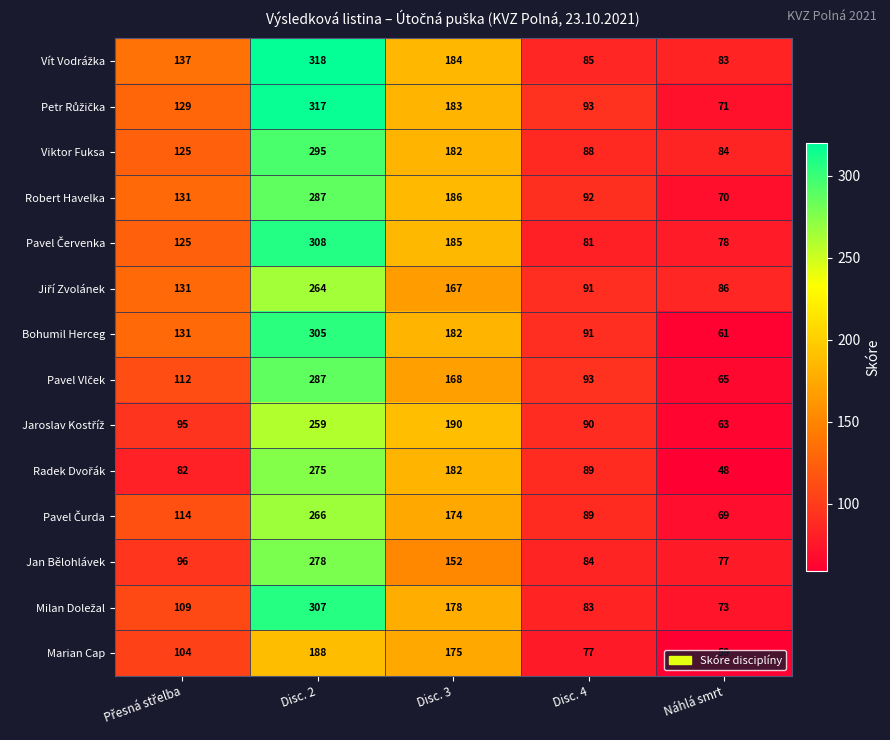

What is the total value across all series at Disc. 3?

2488